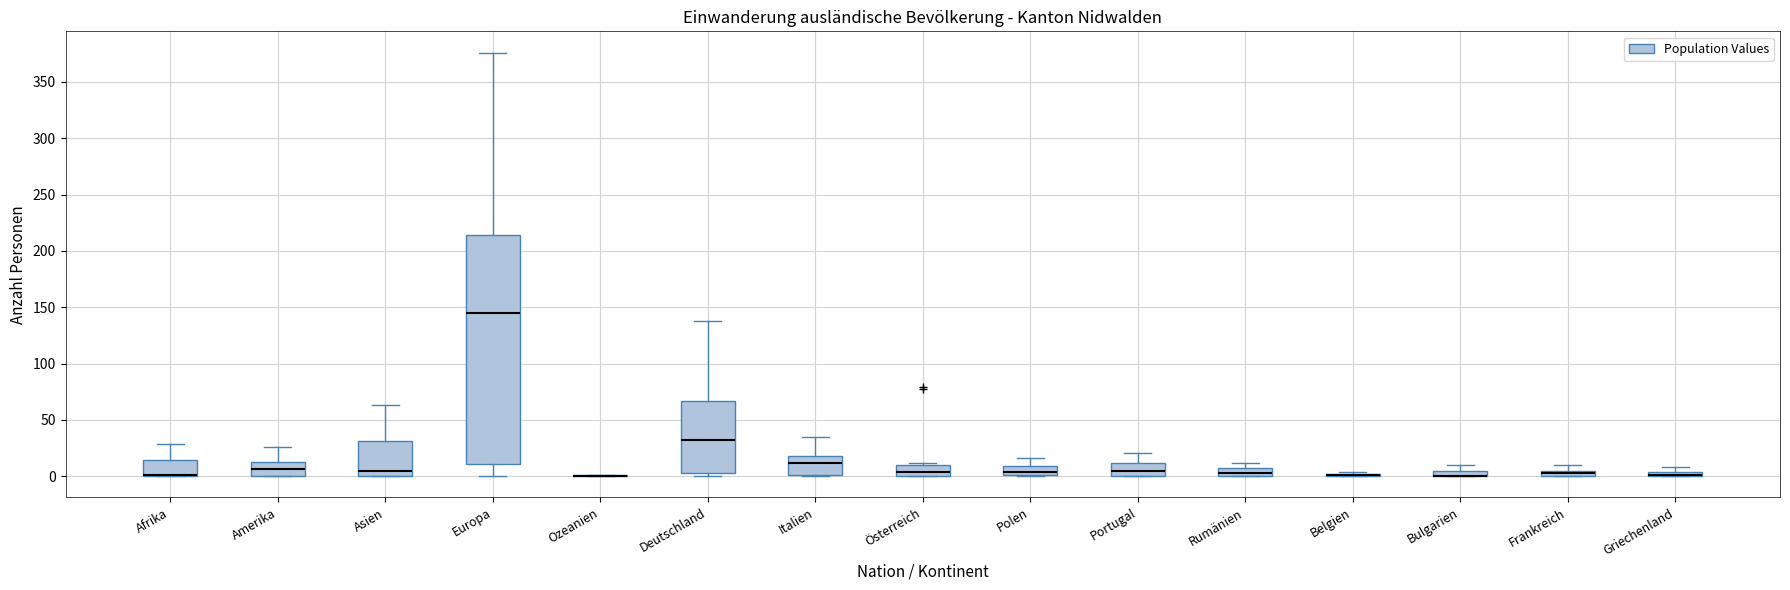

Where does the upper whisker of the box for Asien end on the y-axis? The values are not printed on the chart, so give them approximately, as read against the axis.

65